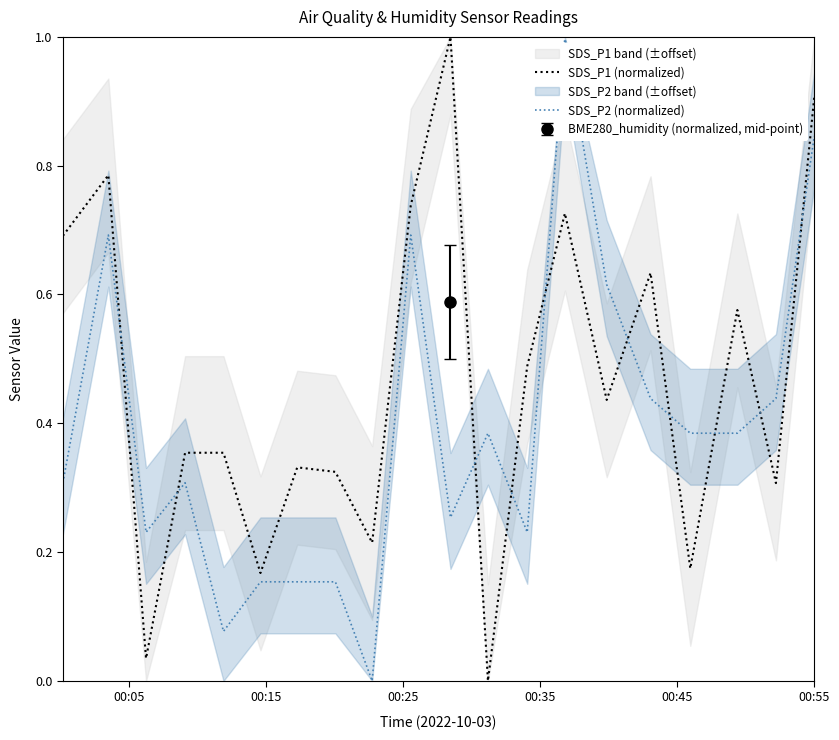

How many interior local peaks does the SDS_P2 (normalized) series have?

5